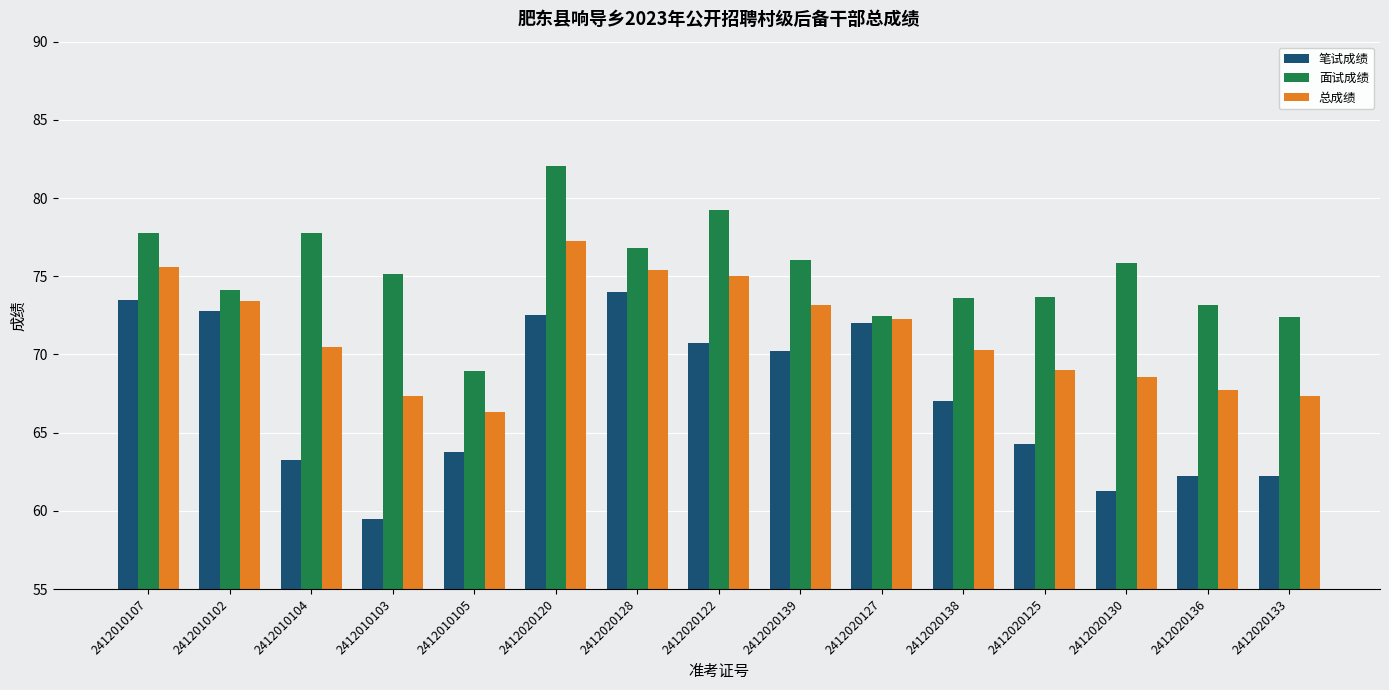

Which series has the largest total across all categories?

面试成绩